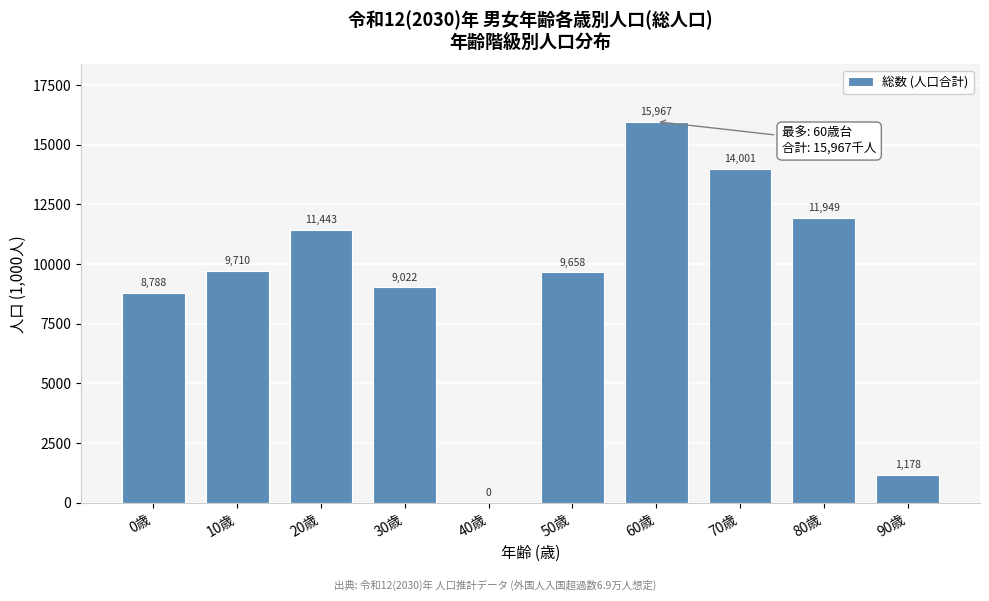

Read the value at 80歳.

11949.0